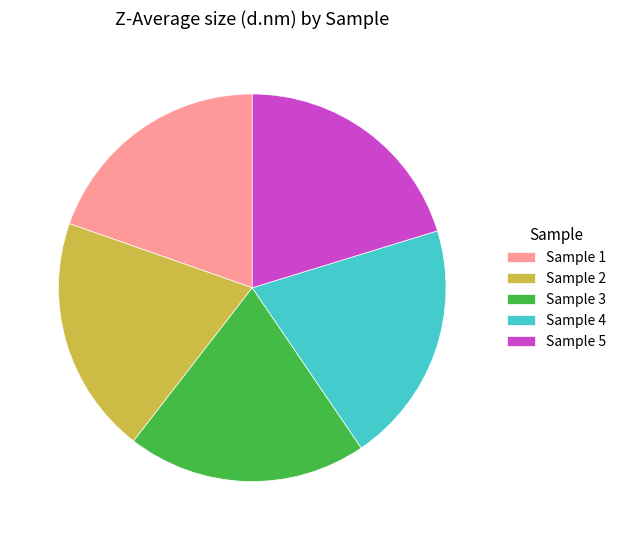

Is there any slice that represents more than half of the pie?

No